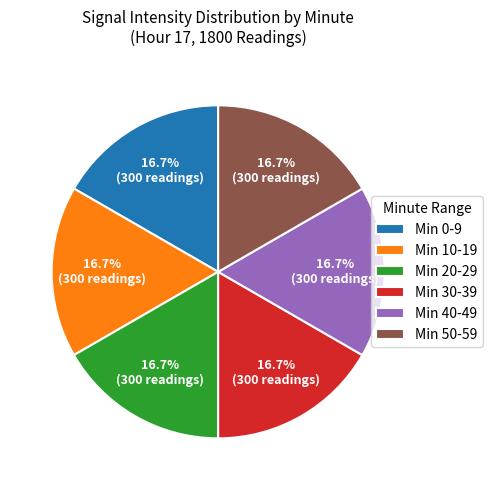

What is the total percentage of Min 40-49 and Min 30-39?

33.3%